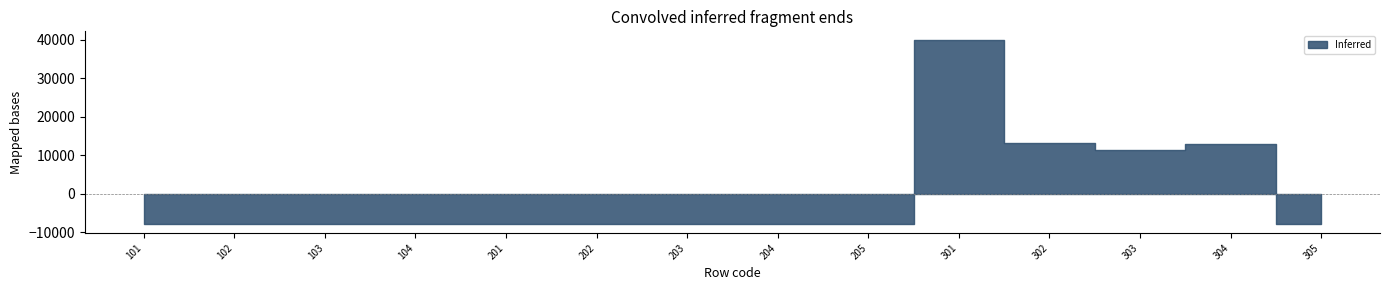

Count the number of categories in the chart.

14